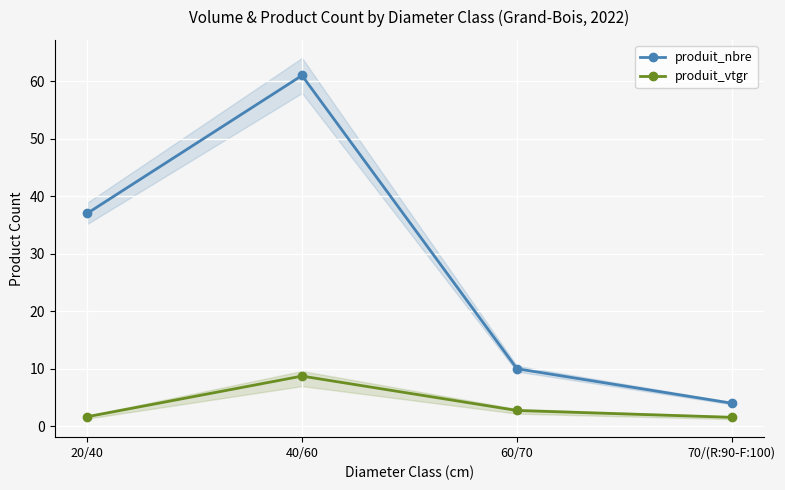

How many data points does each series have?

4